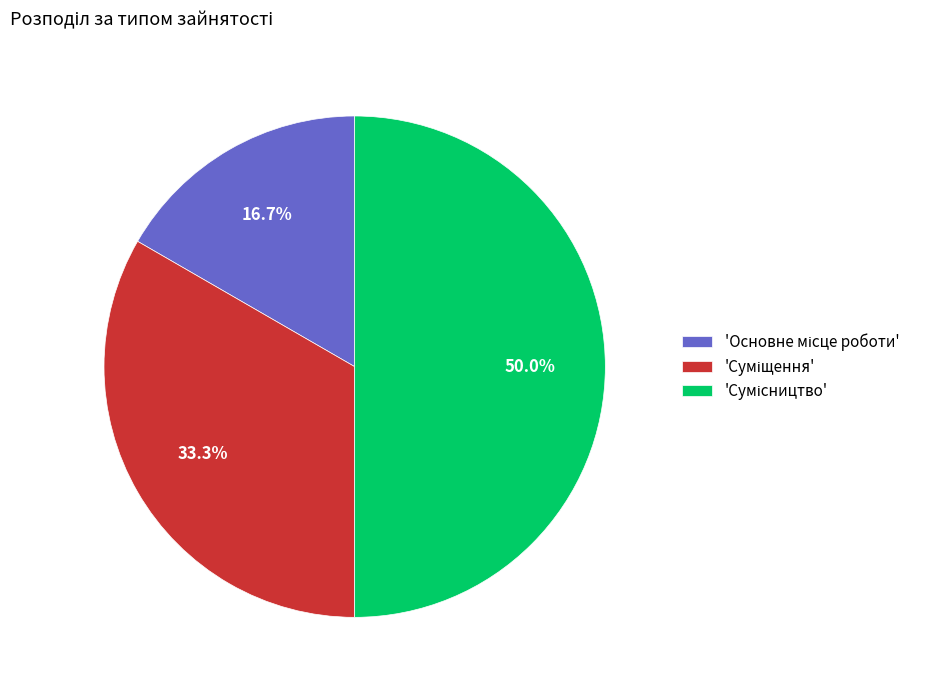

Rank the categories by value from lowest to highest.

Основне місце роботи, Суміщення, Сумісництво